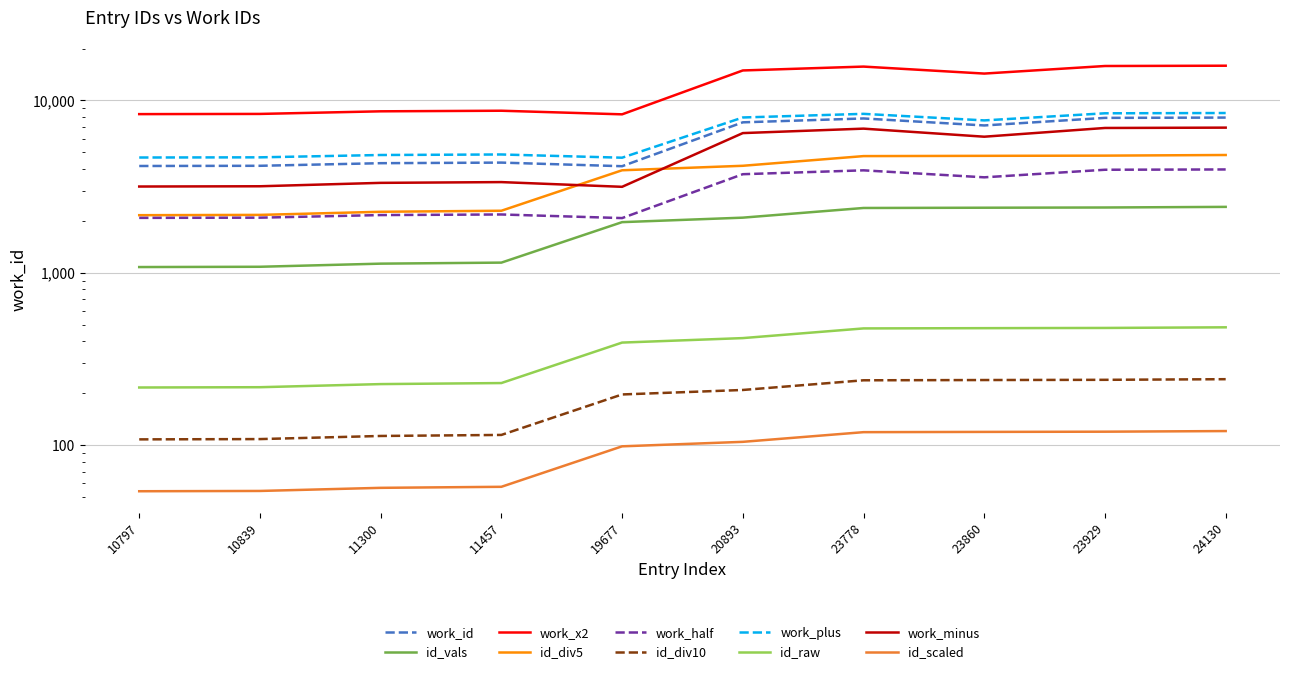

Rank the categories by value from lowest to highest.

19677, 10797, 10839, 11300, 11457, 23860, 20893, 23778, 23929, 24130